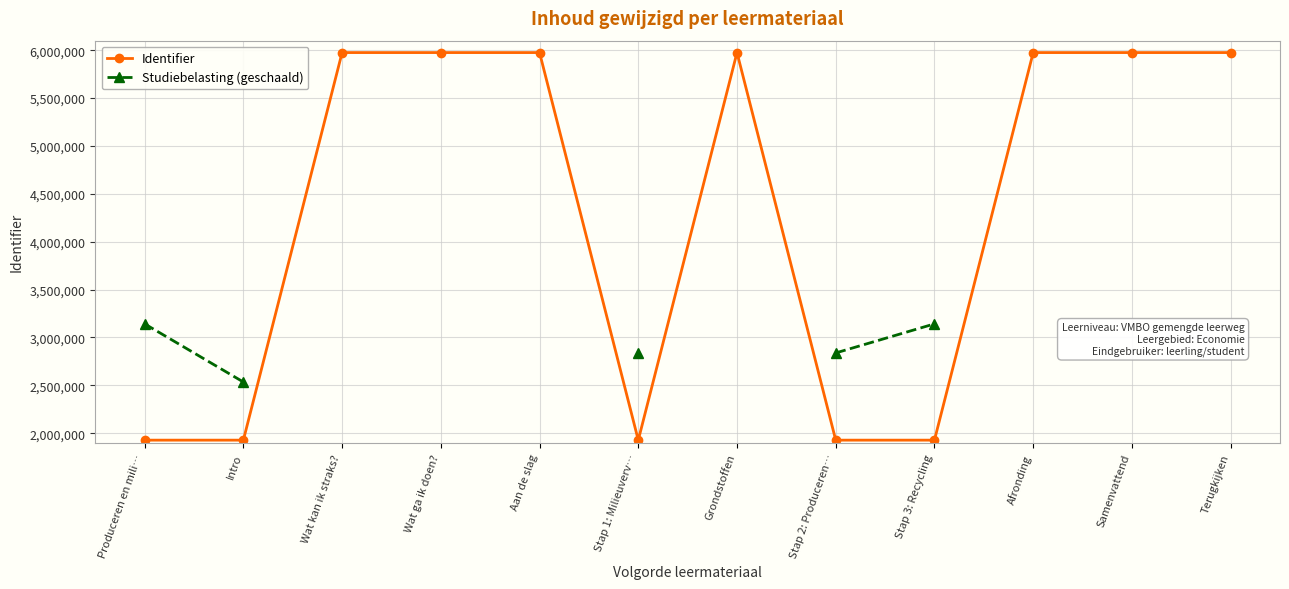

At which label does Studiebelasting (geschaald) reach its minimum?

Intro